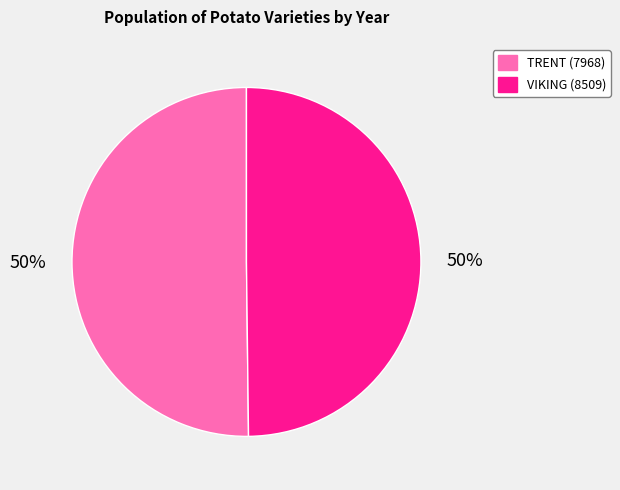

How many segments does this pie chart have?

2